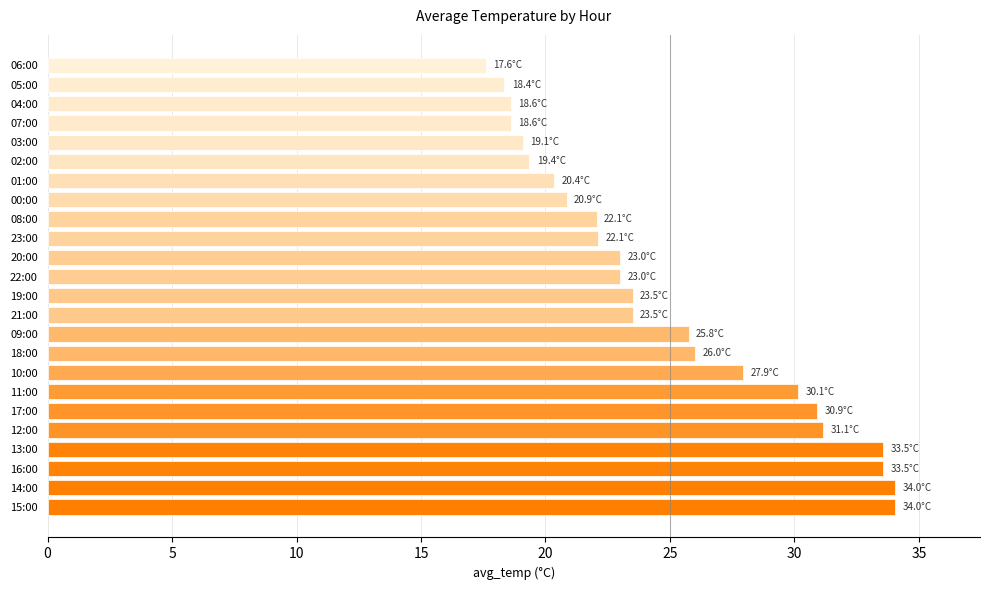

What is the difference between the maximum and second lowest values?

15.7